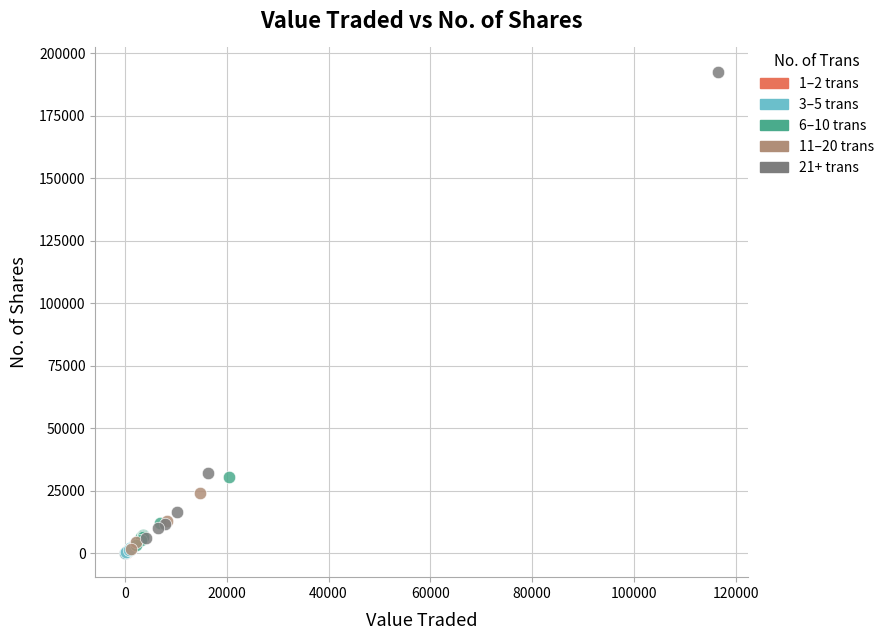

Which series has the largest Y range (max minus min)?

21+ trans